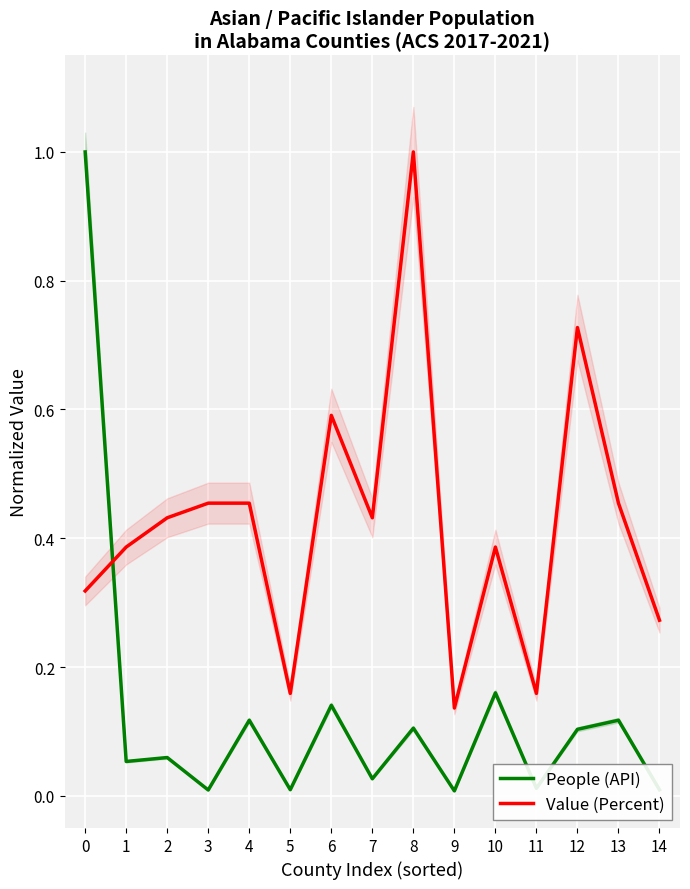

What is the difference between the second highest and minimum values in the Value (Percent) series?

0.6